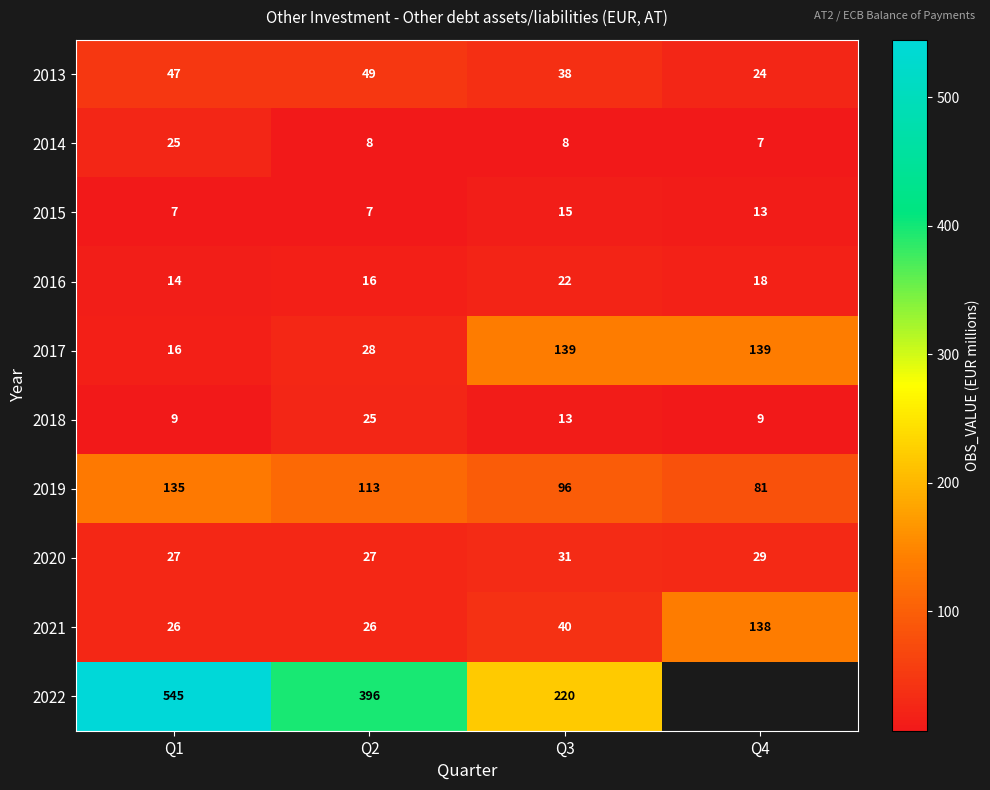

Which category has the highest value across all series?

Q1